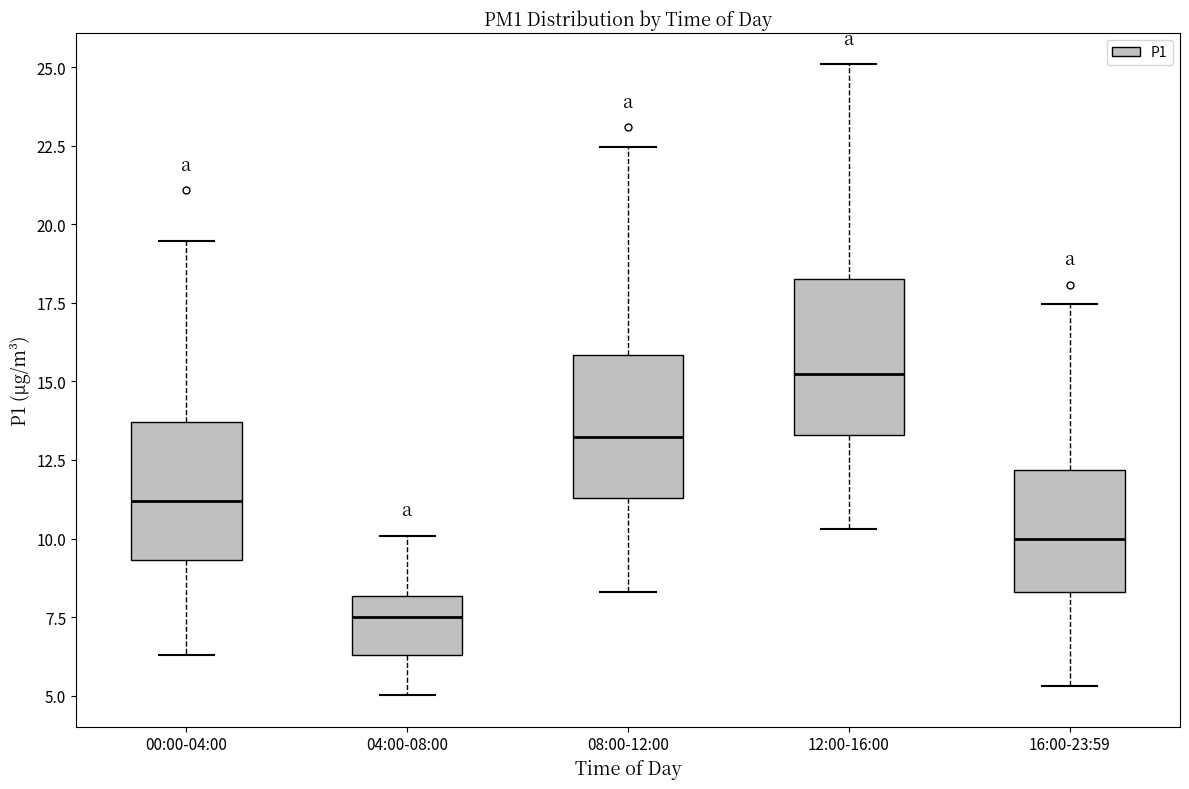

Which box has the lowest median line?

04:00-08:00